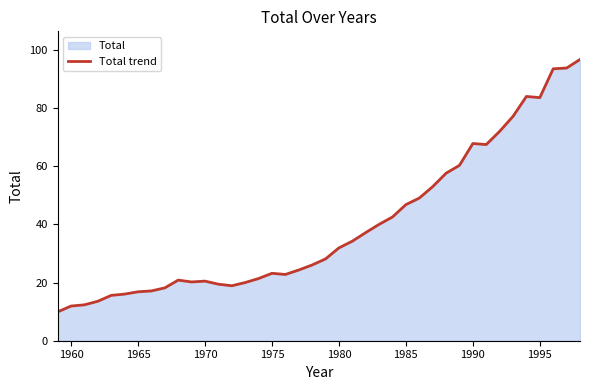

True or false: the data shows 46.8 at 1985.

True